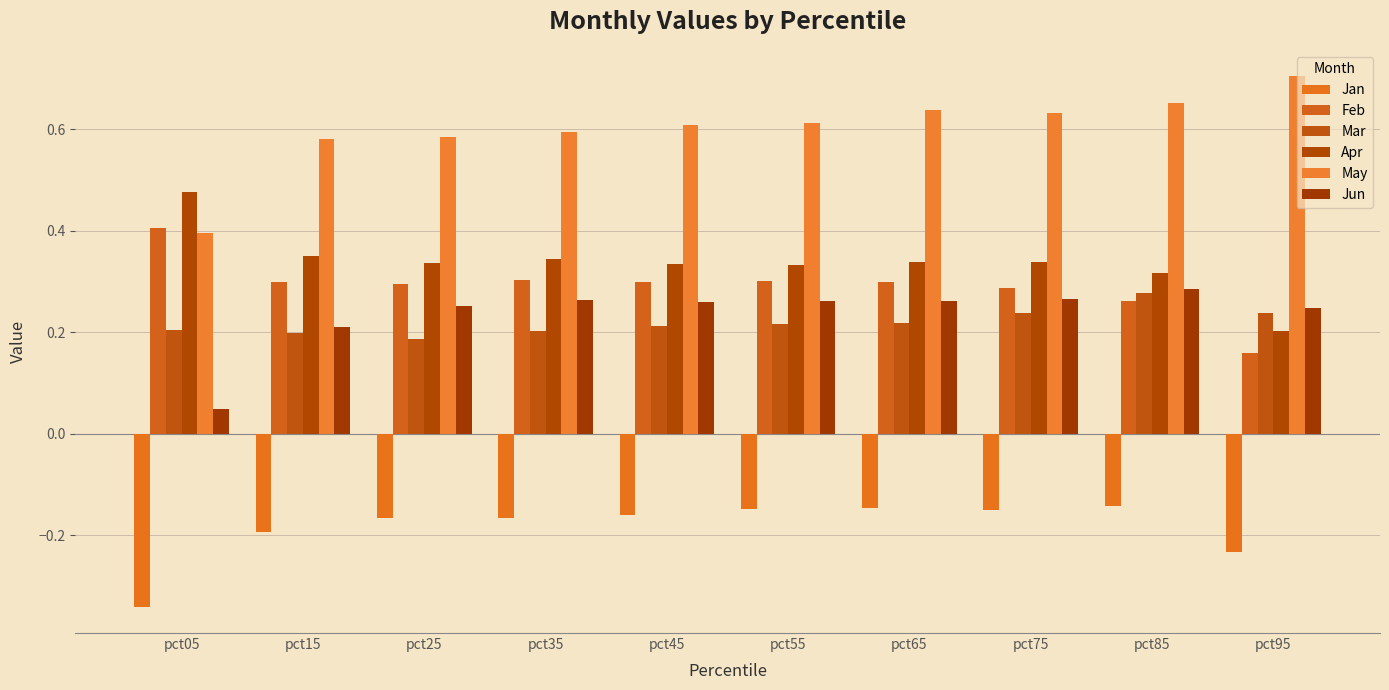

How many data points does each series have?

10